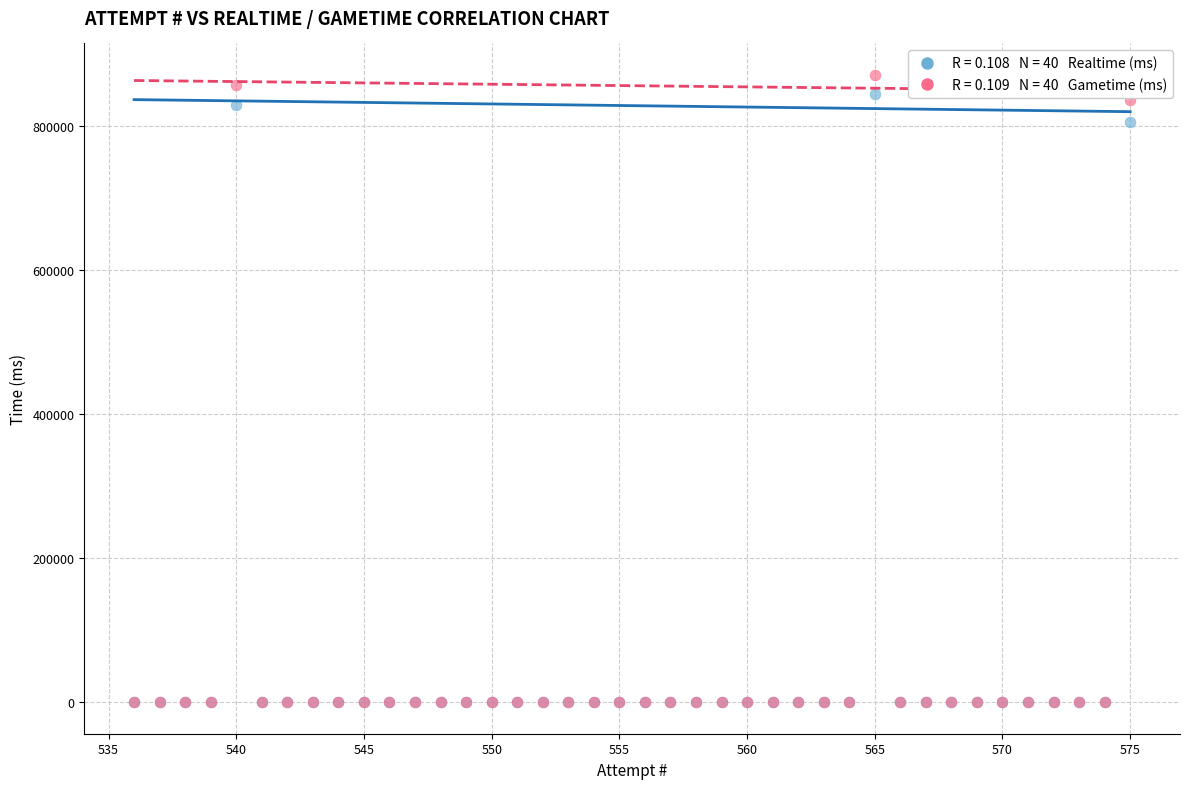

Across all series, what Y value is closest to 435375?

805276